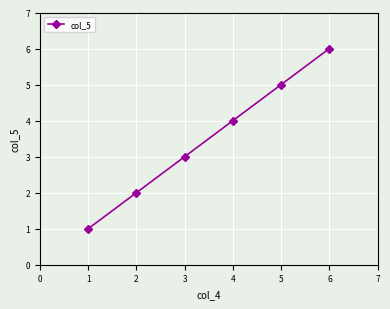

What is the sum of all values?

21